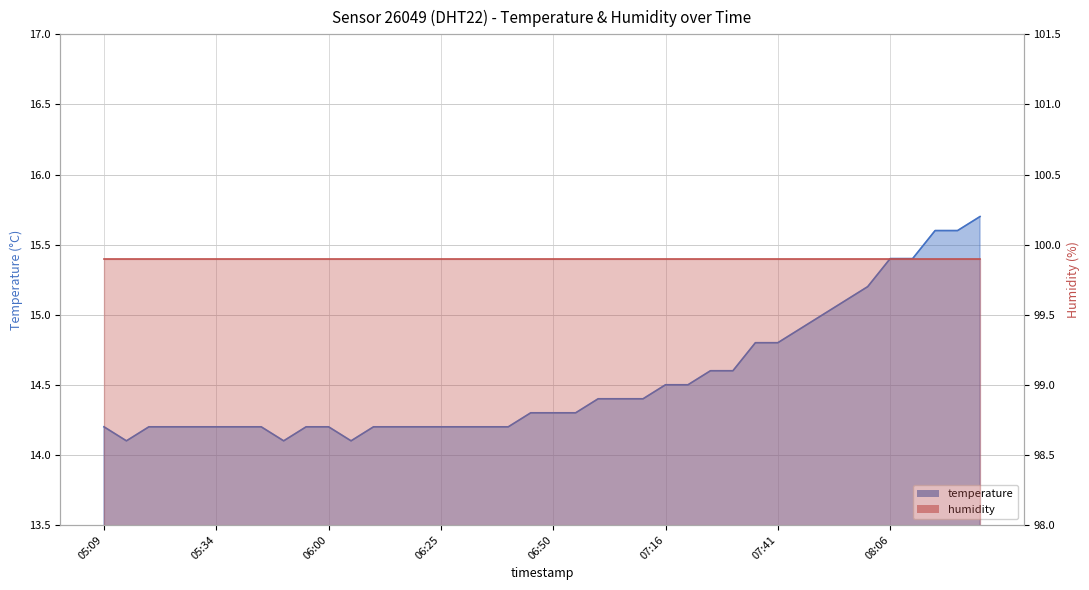

Approximately how many times larger is the value at 08:21 compared to 07:46?

1.0